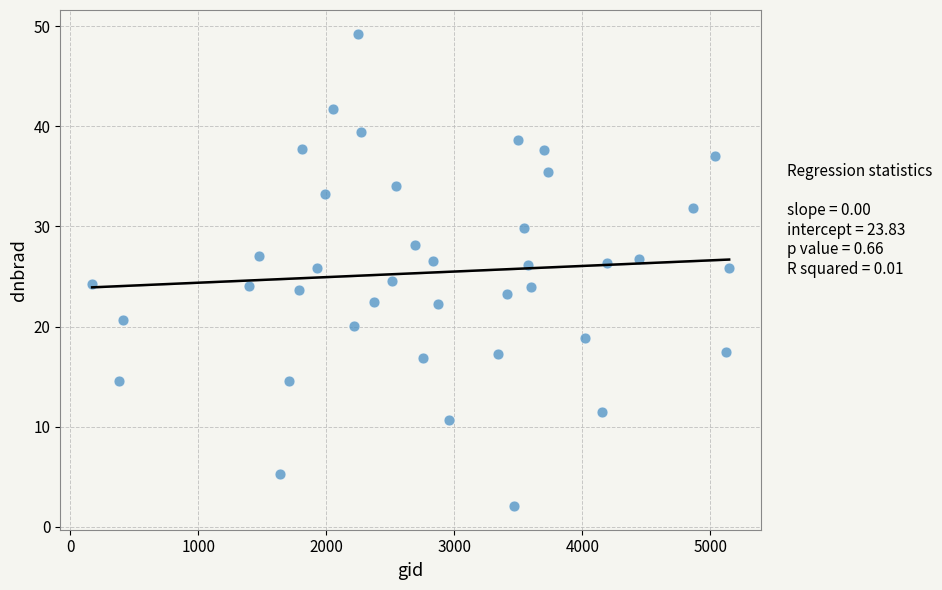

What is the range of Y values (max minus min)?

47.2